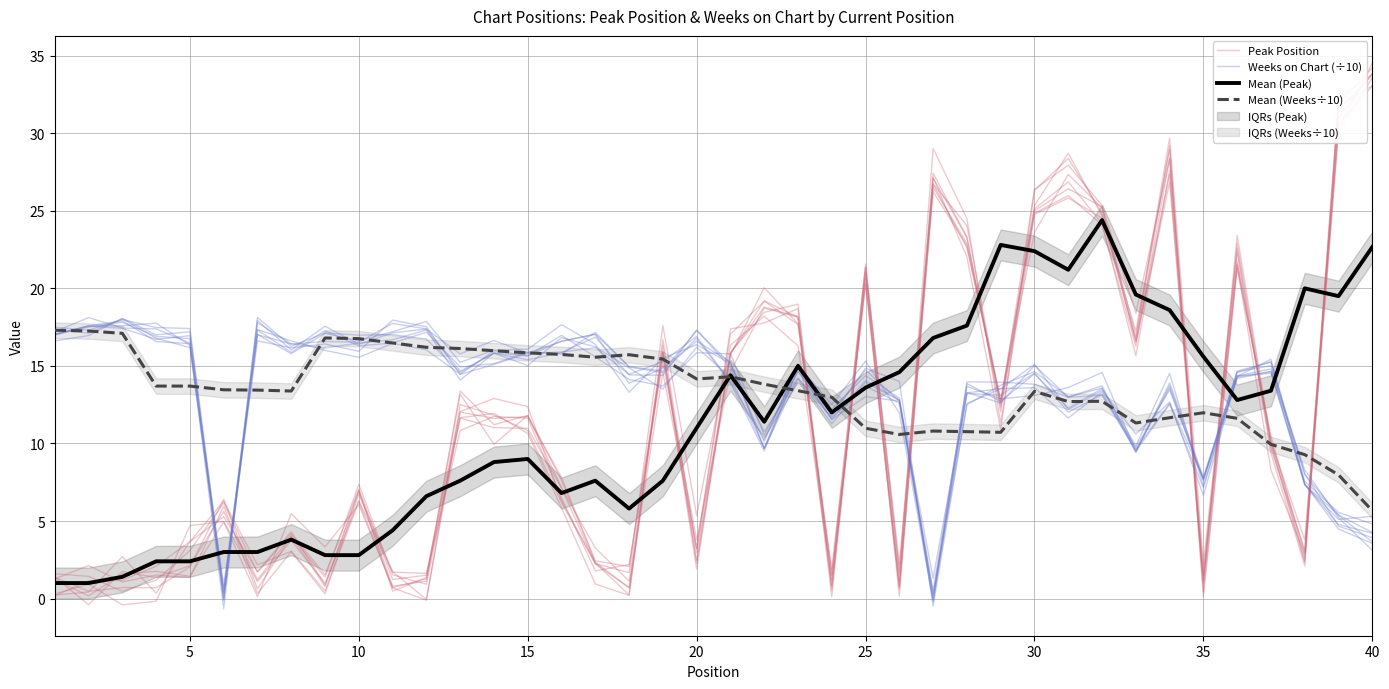

What is the difference between the highest and lowest values at 5?

16.0